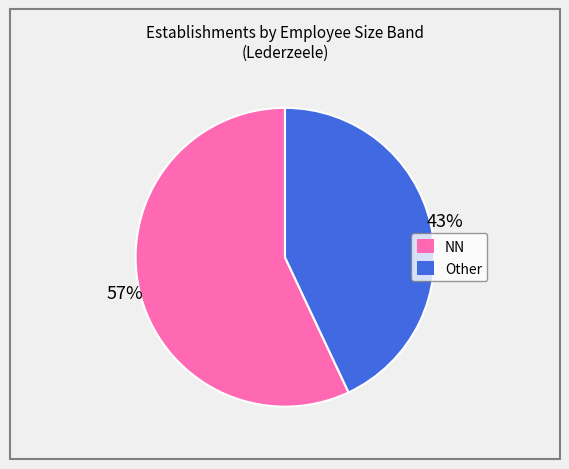

Is there a majority slice in this chart?

Yes